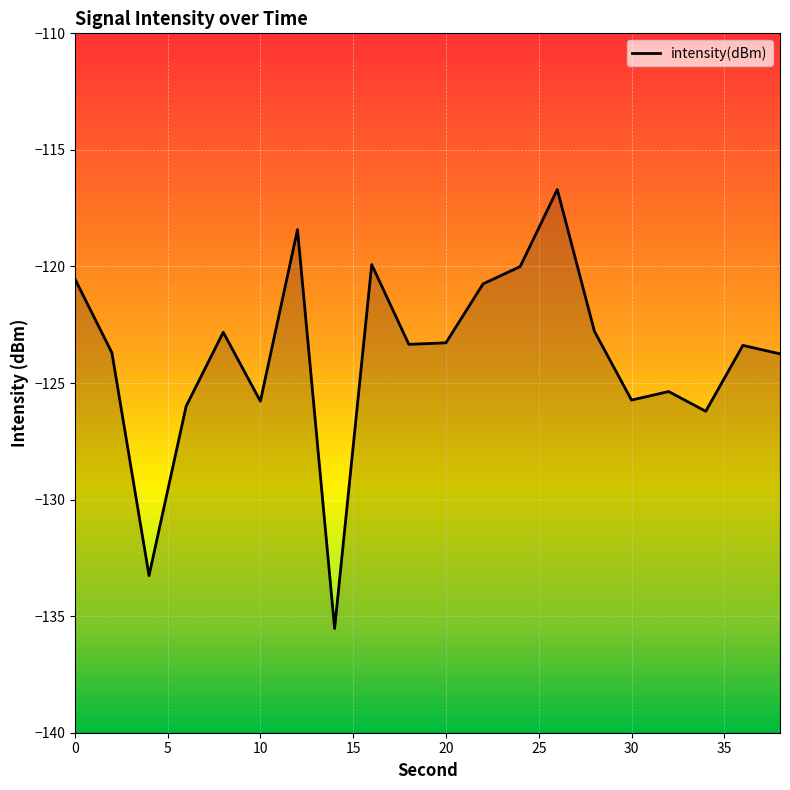

At which category does the data reach its first local peak?

8